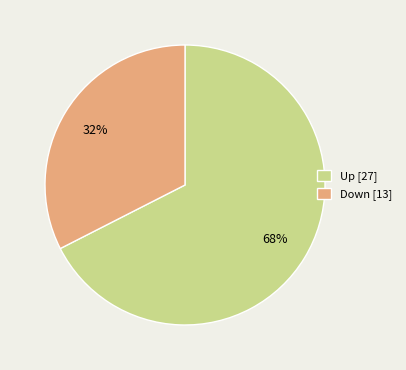

To the nearest percent, what is the average slice percentage?

50%